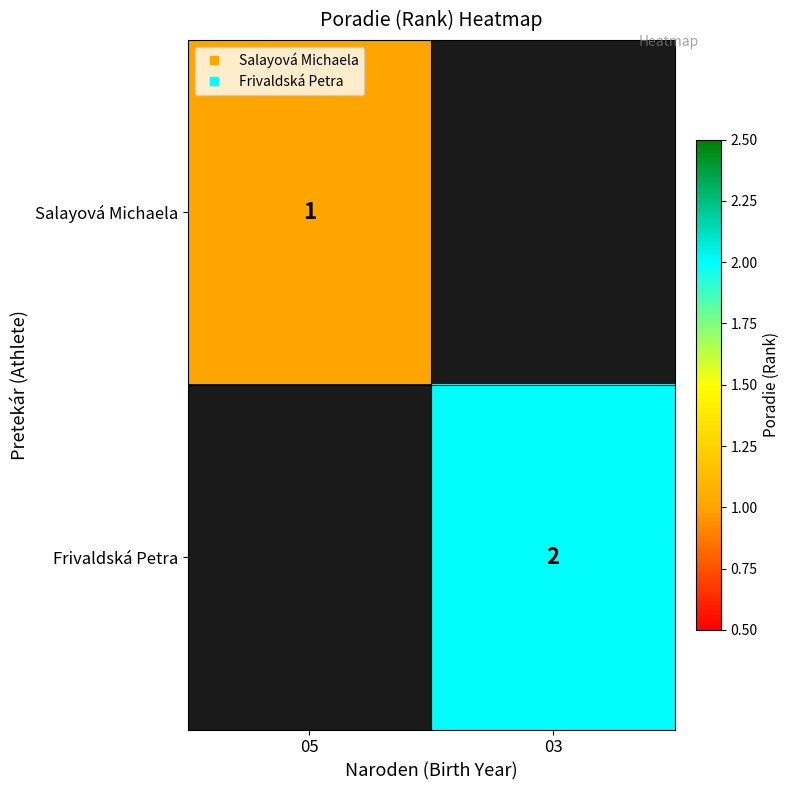

At how many categories does at least one series exceed 0?

2